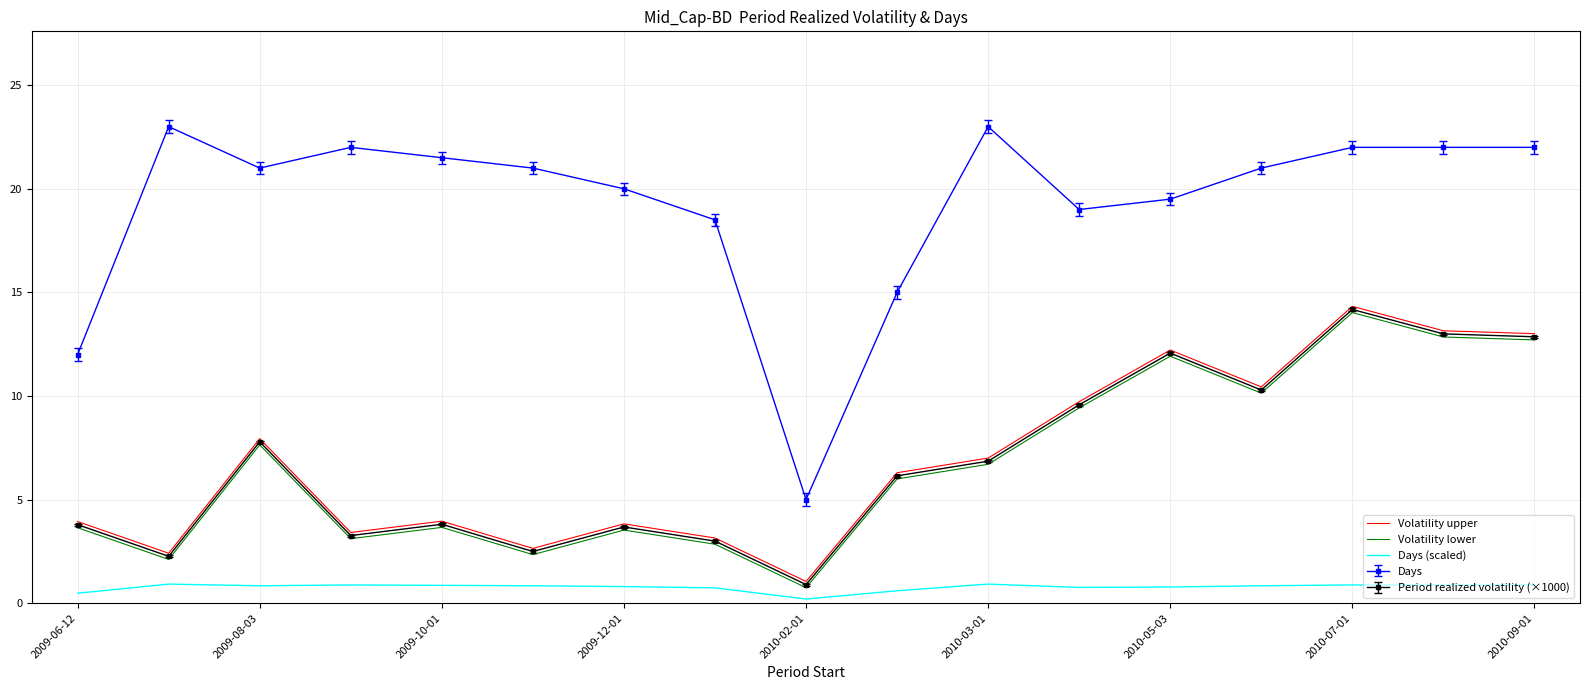

What are all the series names shown in the legend?

Volatility upper, Volatility lower, Days (scaled), Days, Period realized volatility (×1000)